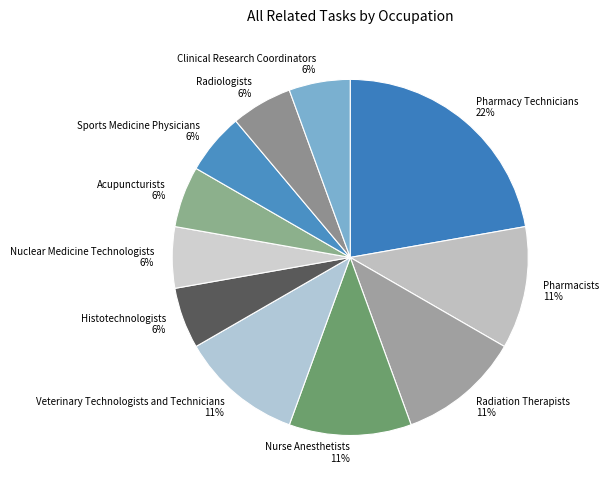

Between Sports Medicine Physicians and Pharmacists, which is larger?

Pharmacists